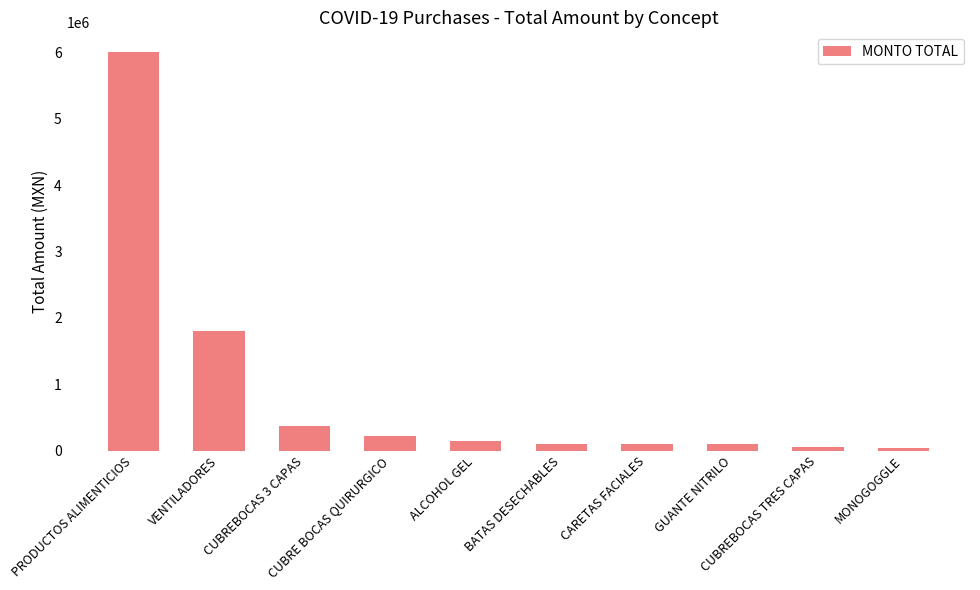

Count the number of data series in this chart.

1